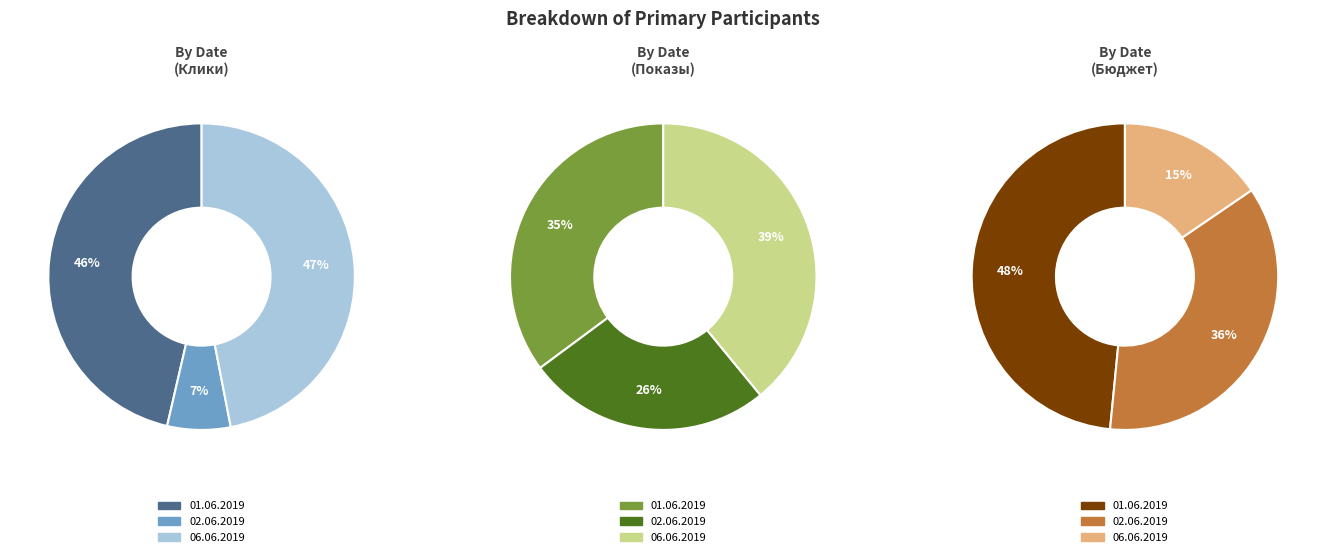

Count the number of slices in the pie.

3